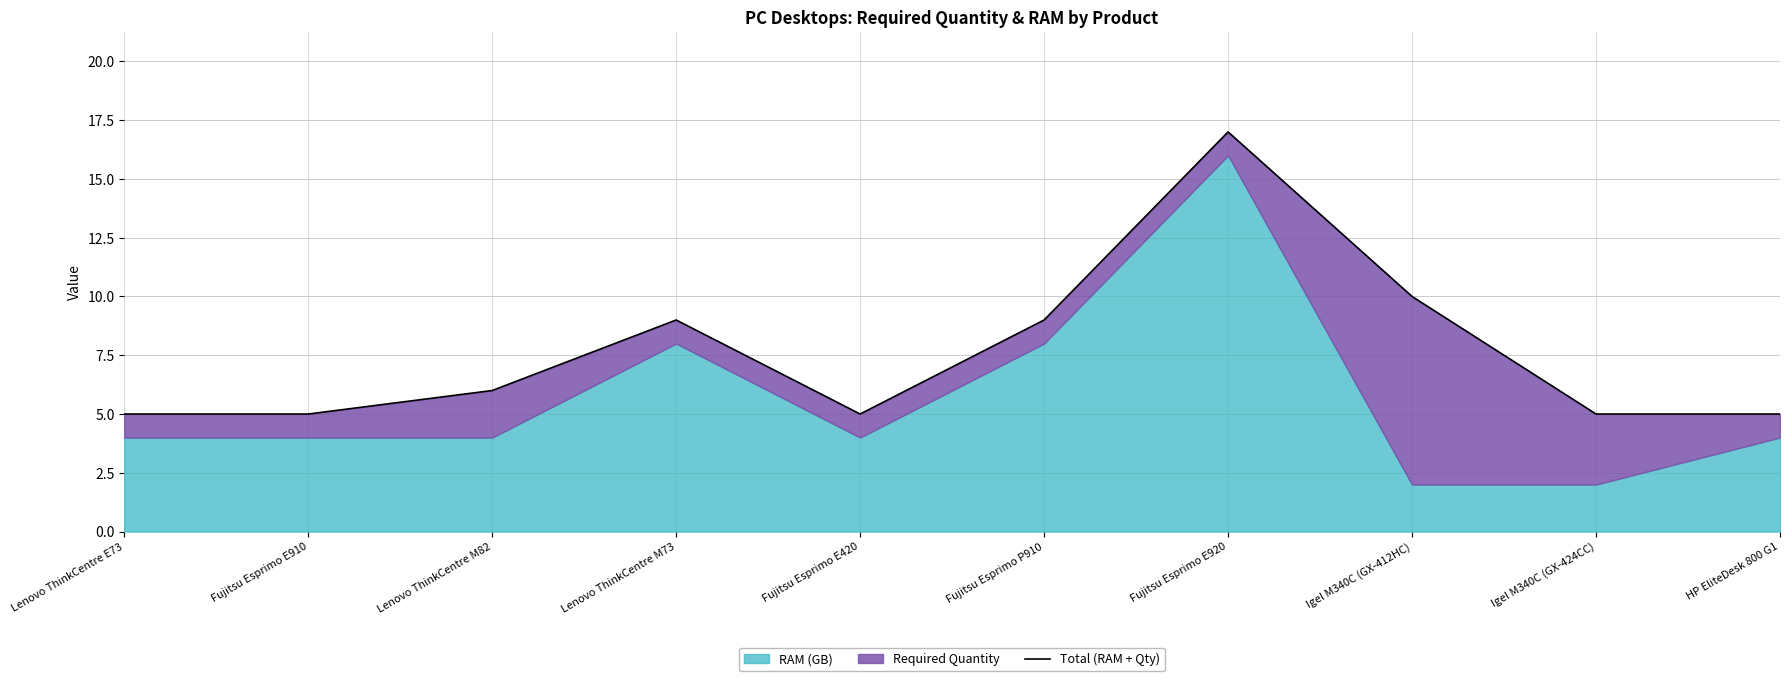

Between Fujitsu Esprimo E920 and Lenovo ThinkCentre E73, which is larger?

Fujitsu Esprimo E920